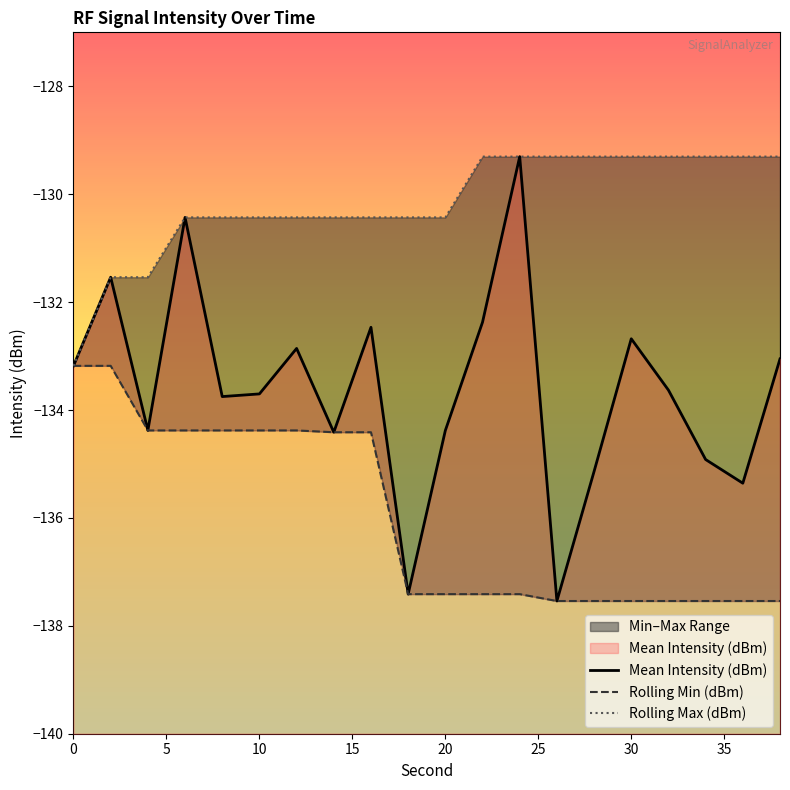

Is it true that Mean Intensity (dBm) equals -133.2 at 0?

True